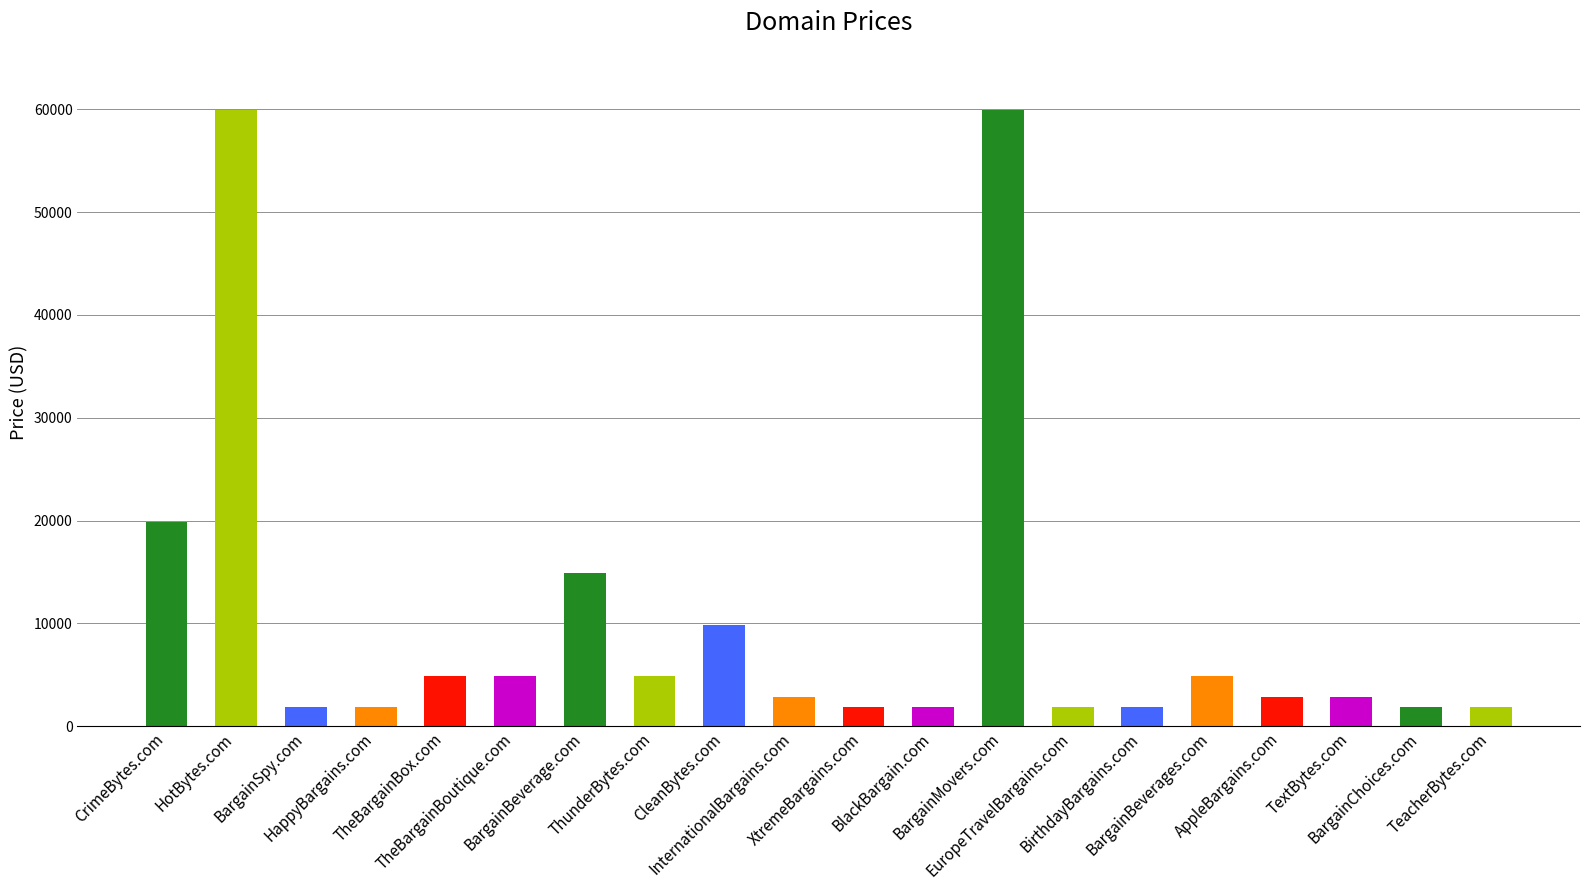

What is the value of the 13th bar from the left?

59888